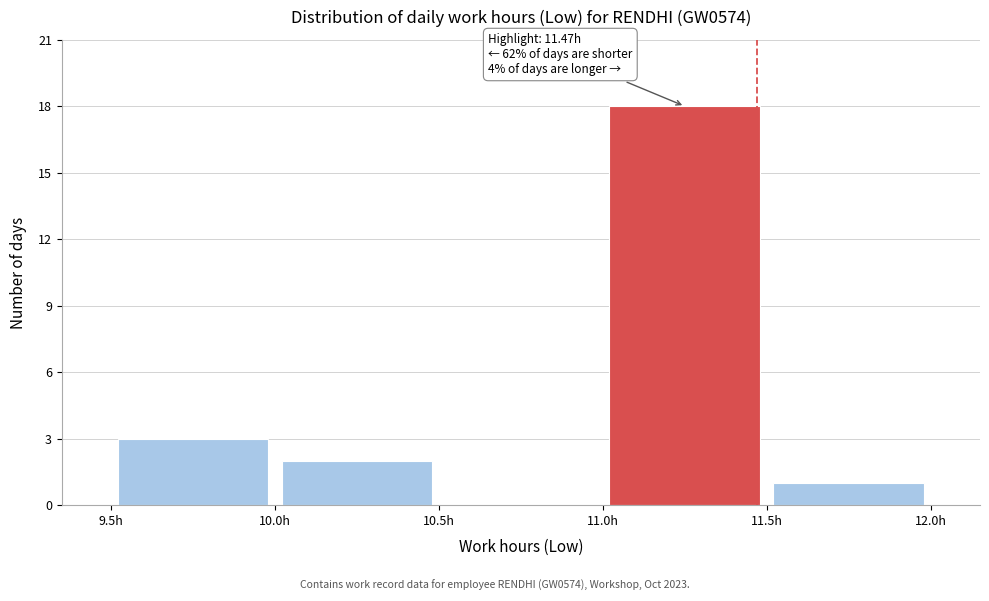

Over which range of the x-axis is the bar tallest?

11.0 to 11.5